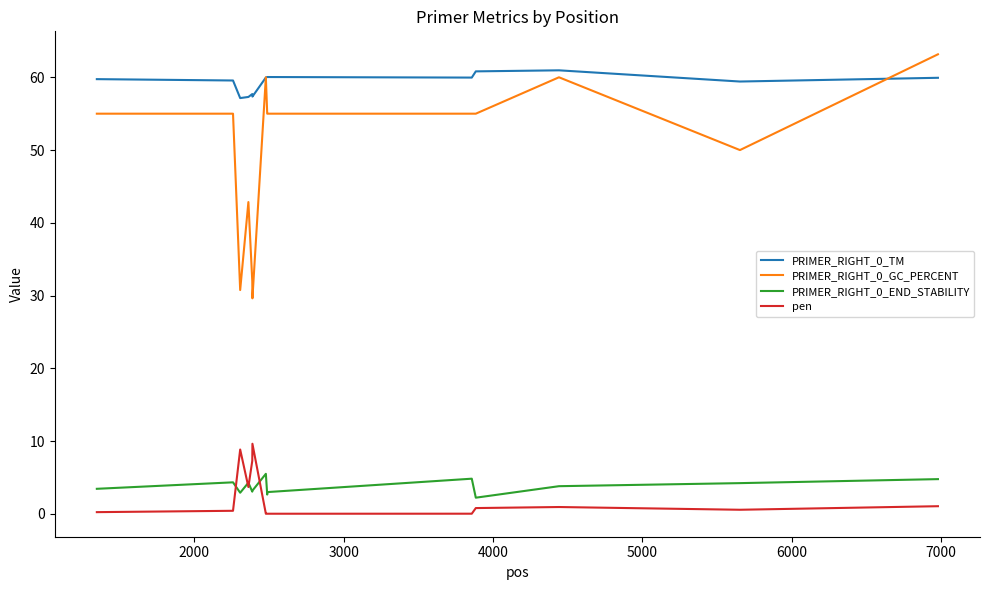

True or false: pen and PRIMER_RIGHT_0_GC_PERCENT intersect in this chart.

False